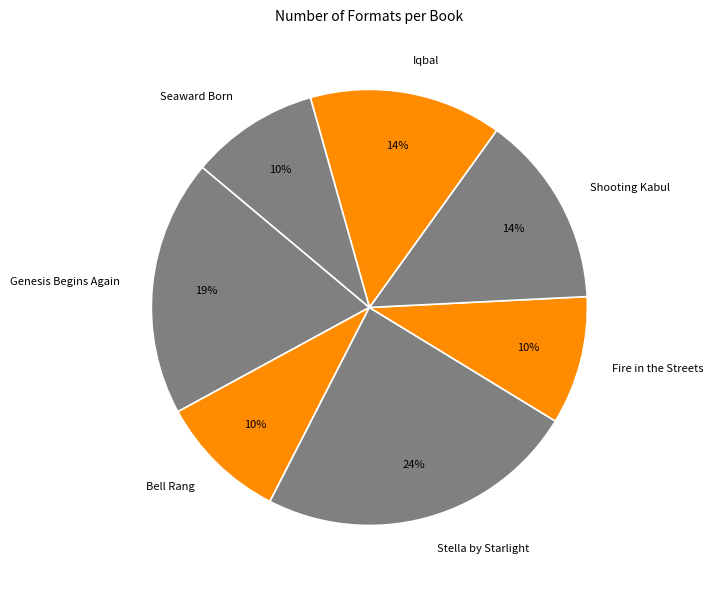

Is it true that Shooting Kabul is 20% of the pie?

False